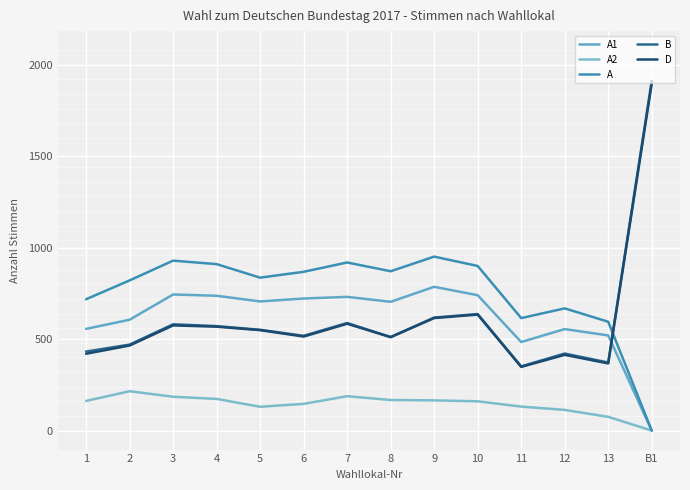

How many lines are shown in the chart?

5